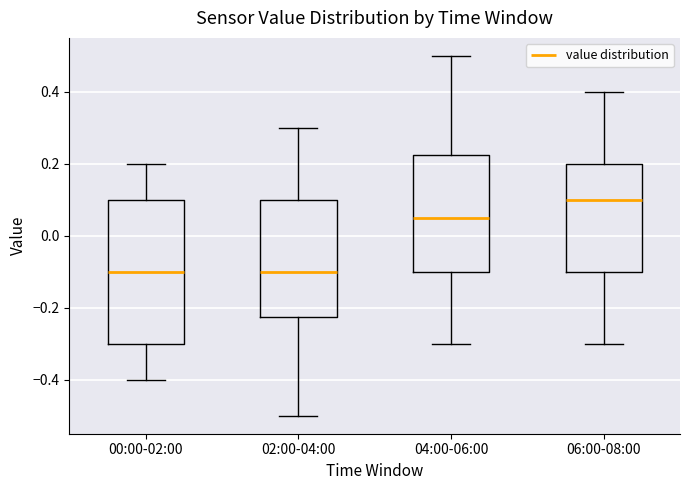

Comparing the boxes themselves (not the whiskers), which one is the tallest?

00:00-02:00